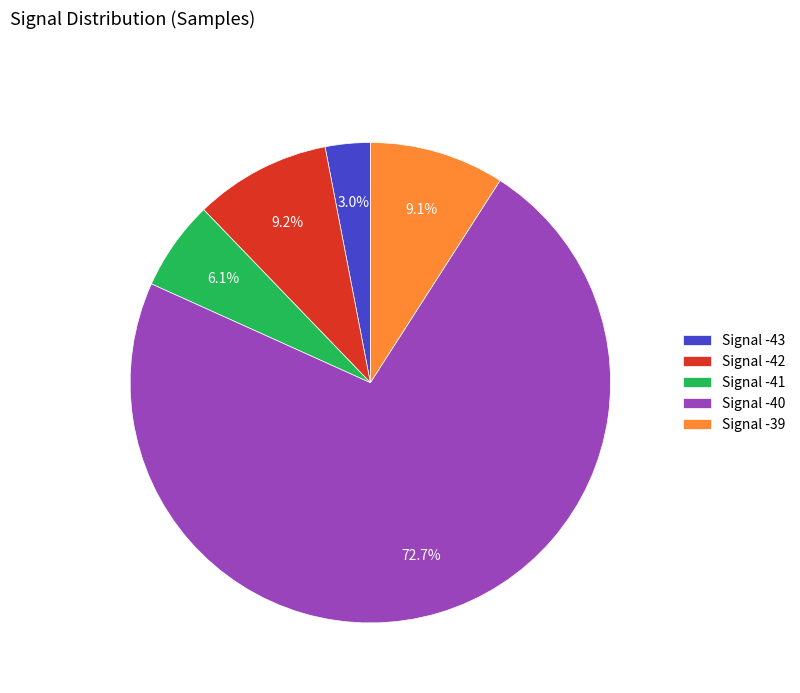

Which has a higher value, Signal -41 or Signal -43?

Signal -41